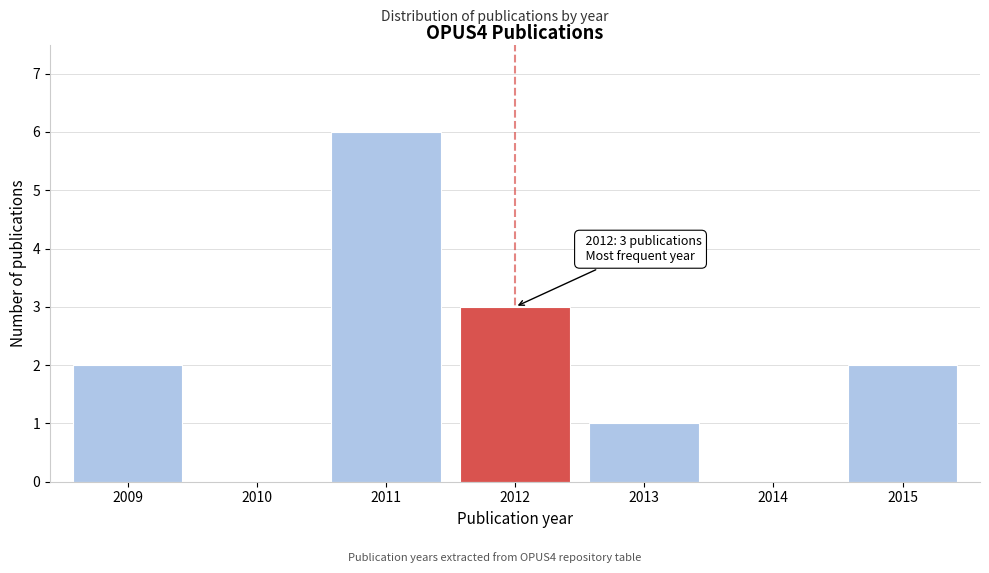

Reading left to right, extract all data points from this chart.

2009=2	2010=0	2011=6	2012=3	2013=1	2014=0	2015=2